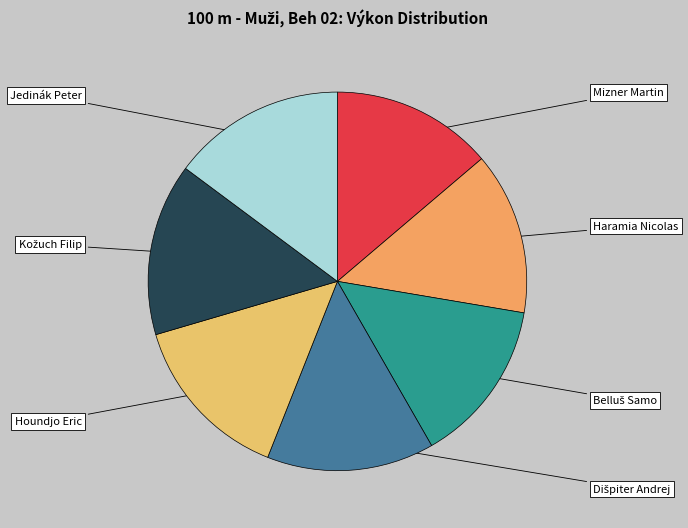

Do Mizner Martin and Haramia Nicolas together represent more than half of the pie?

No